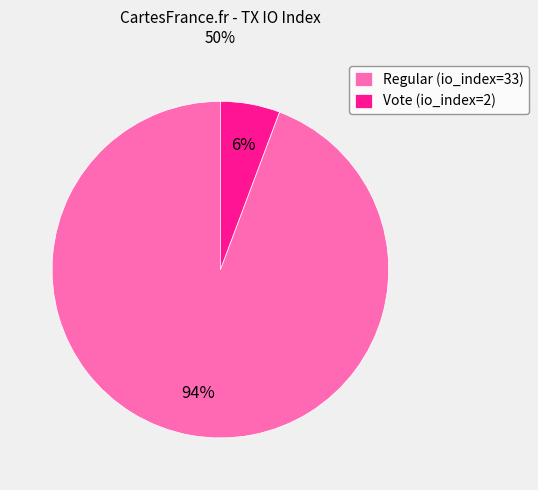

How many slices are in this pie chart?

2